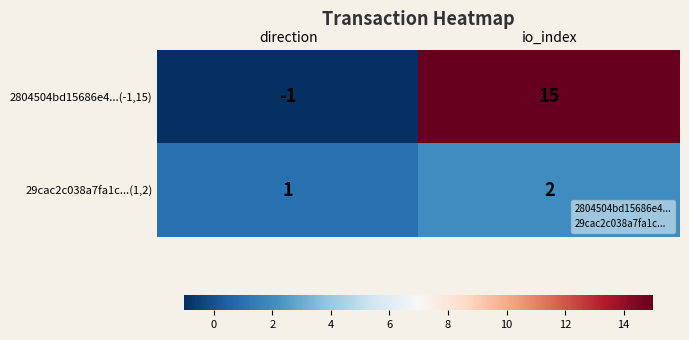

Reading left to right, list all the values displayed in this chart.

2804504bd15686e4...(-1,15): -1	15
29cac2c038a7fa1c...(1,2): 1	2